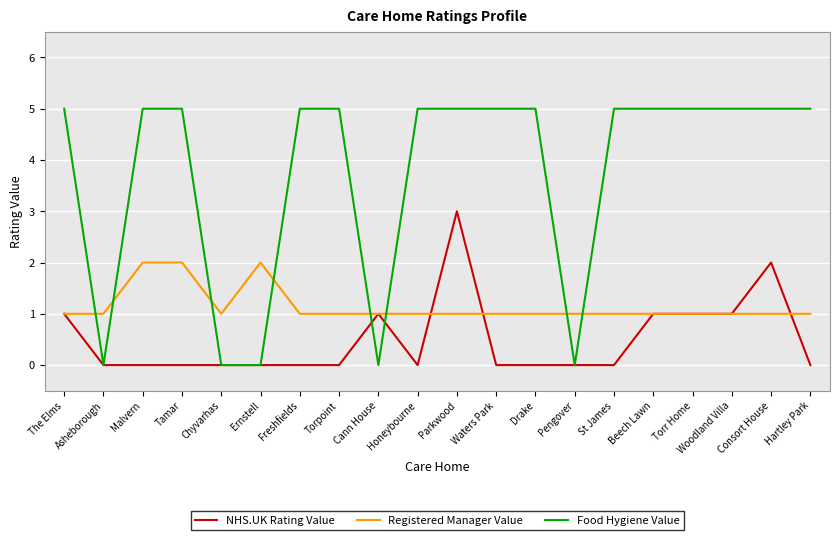

Rank the series by their average value, from lowest to highest.

NHS.UK Rating Value, Registered Manager Value, Food Hygiene Value